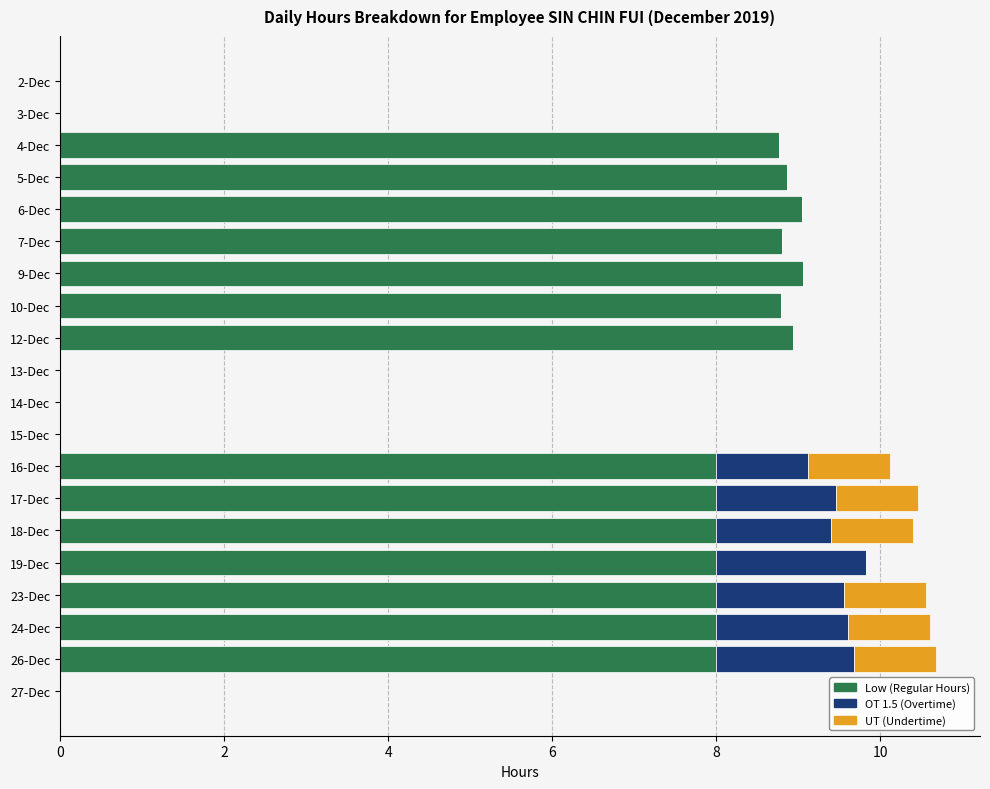

What is the total value across all series at 7-Dec?

8.8